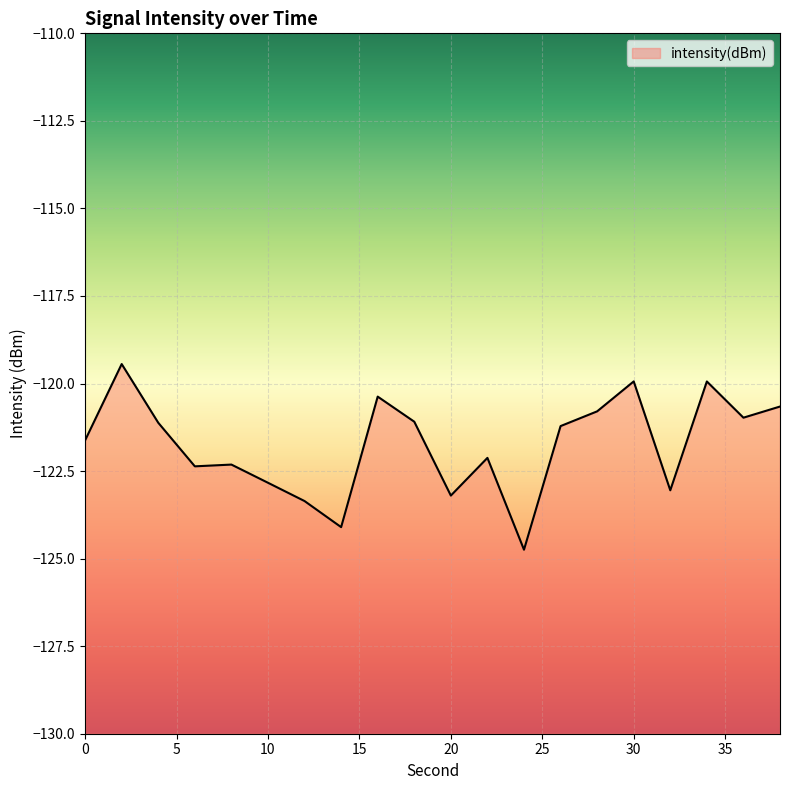

Does the chart display data point markers on the line(s)?

No